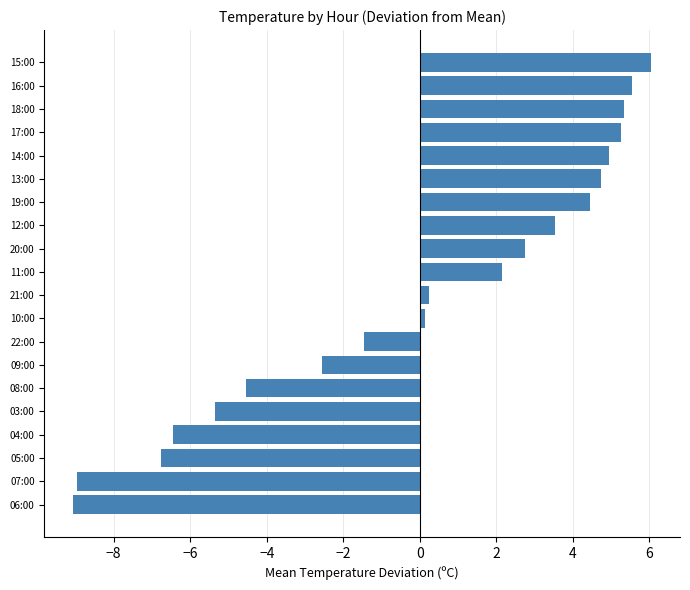

The chart shows a value of 9.0 at 15:00. True or false?

False